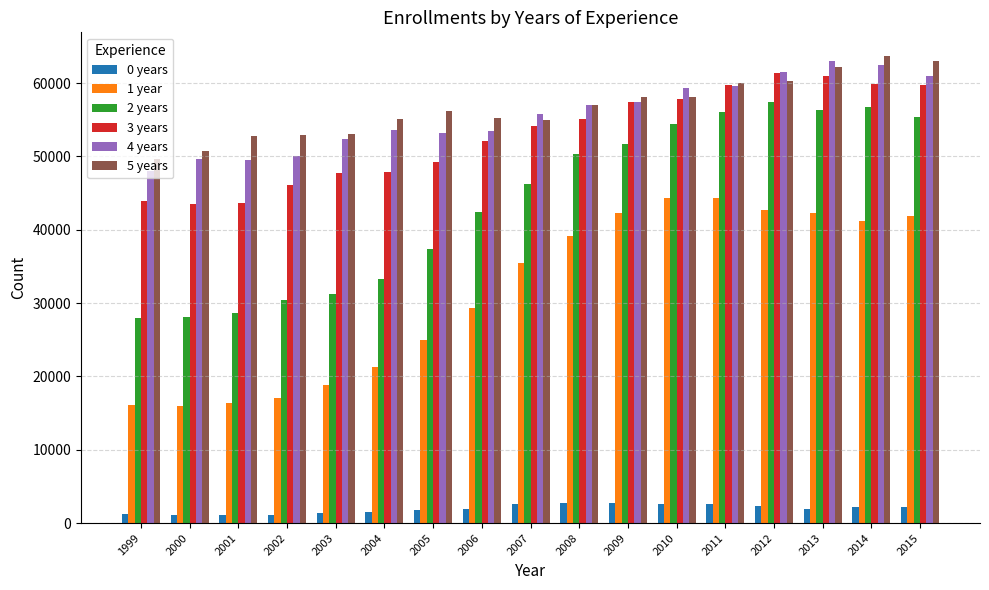

What is the value of the 5 years bar at the 3rd from the left?

52769